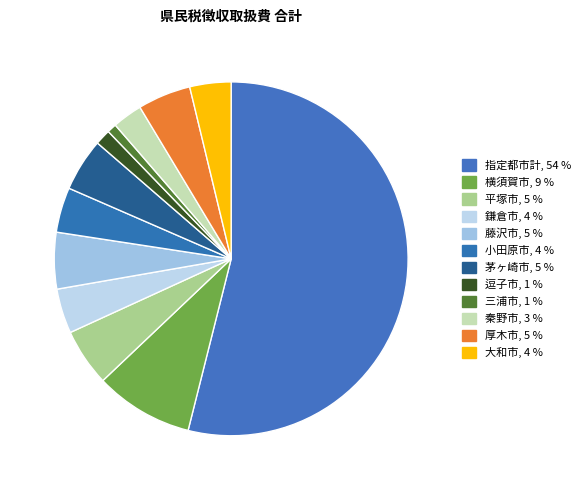

Rank the categories by value from lowest to highest.

三浦市, 逗子市, 秦野市, 大和市, 鎌倉市, 小田原市, 茅ヶ崎市, 厚木市, 藤沢市, 平塚市, 横須賀市, 指定都市計